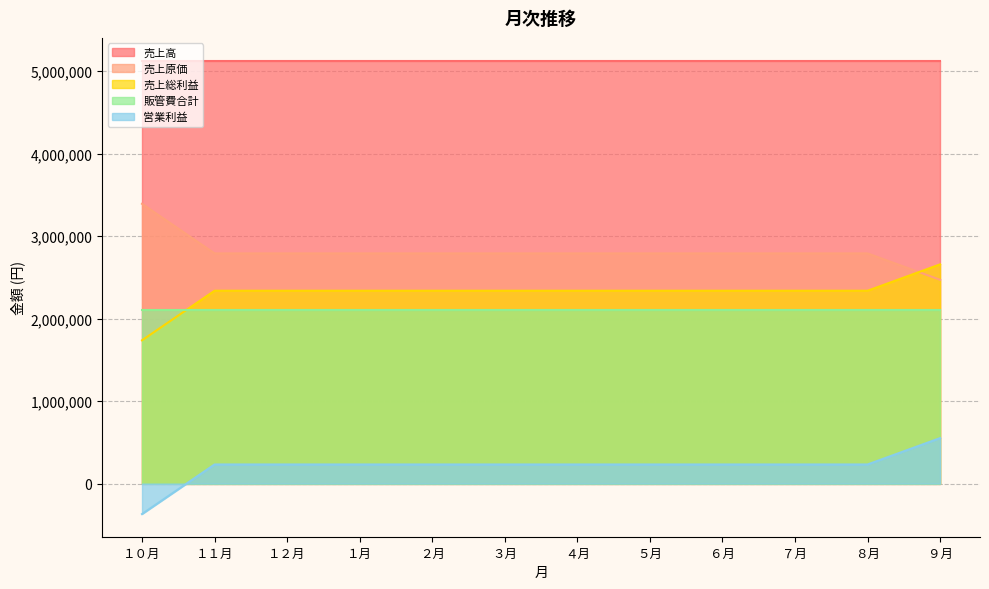

At which label does 営業利益 first exceed 2791095?

１０月